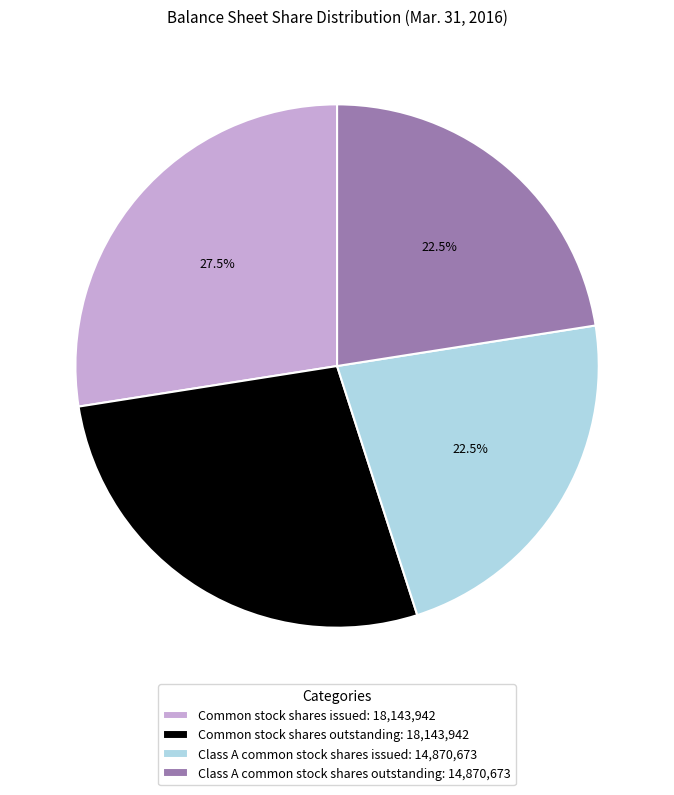

To the nearest percent, what is the average slice percentage?

25%